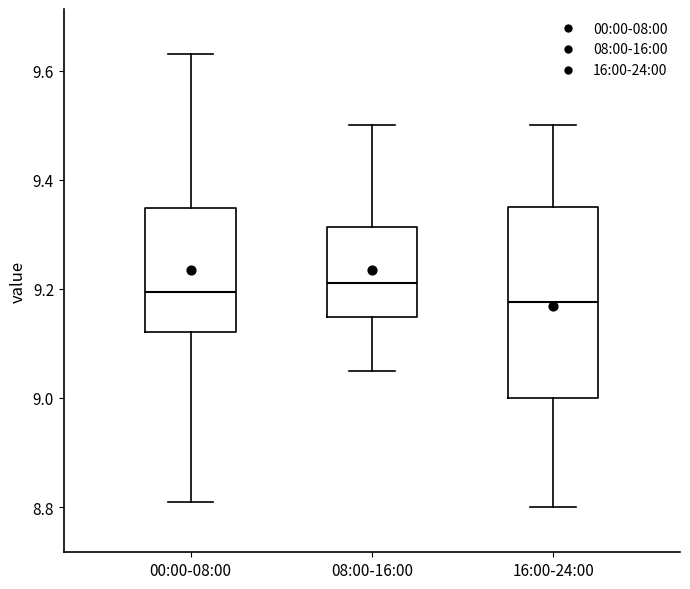

Reading left to right, read every box against the y-axis: the position of its median line, the range the box covers, and the ends of its whiskers. The values are not printed on the chart, so give them approximately, as read against the axis.

00:00-08:00: median 9.20, box 9.12 to 9.34, whiskers 8.82 to 9.64
08:00-16:00: median 9.22, box 9.14 to 9.32, whiskers 9.06 to 9.50
16:00-24:00: median 9.18, box 9.00 to 9.36, whiskers 8.80 to 9.50